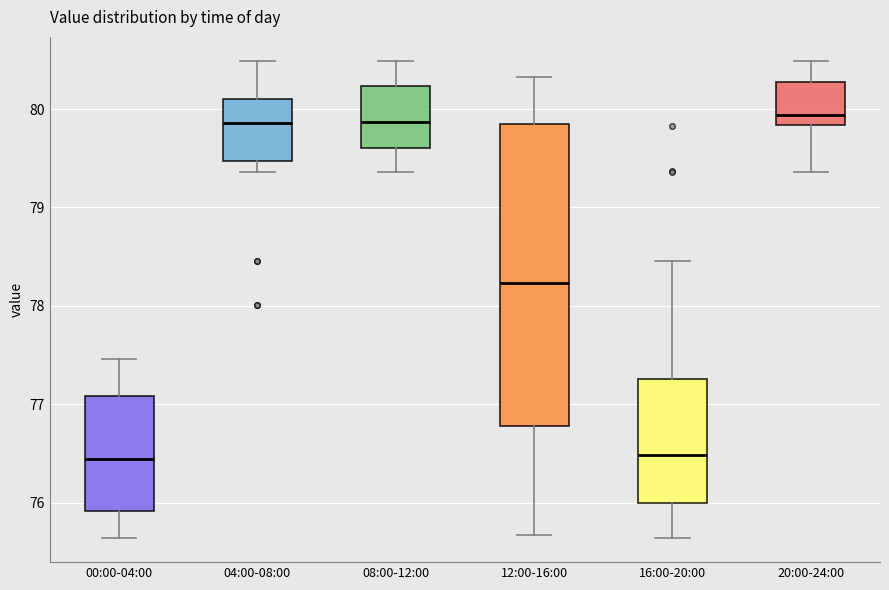

Comparing the boxes themselves (not the whiskers), which one is the tallest?

12:00-16:00